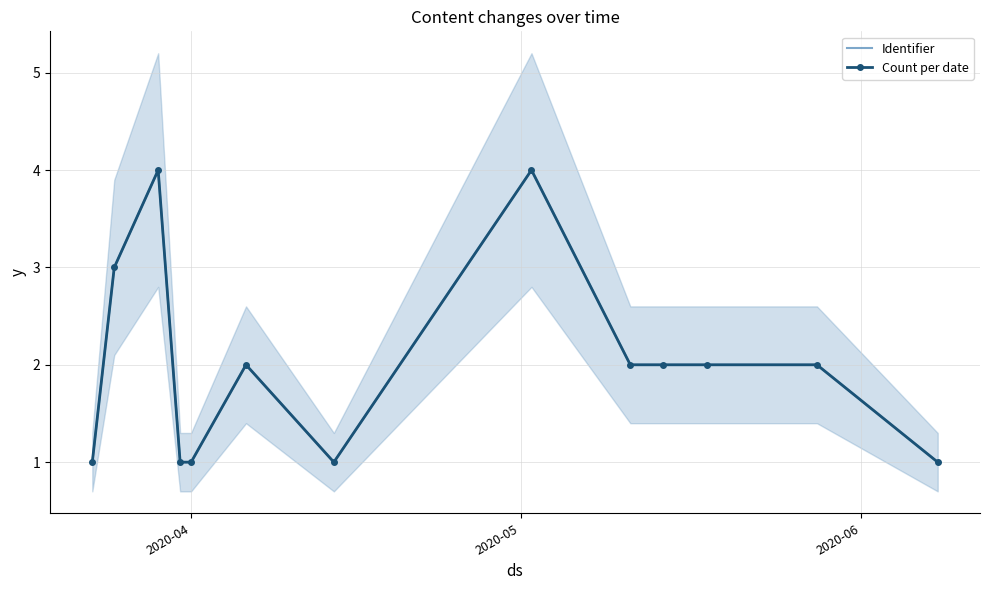

True or false: Identifier has a value of 1 at 5.

False